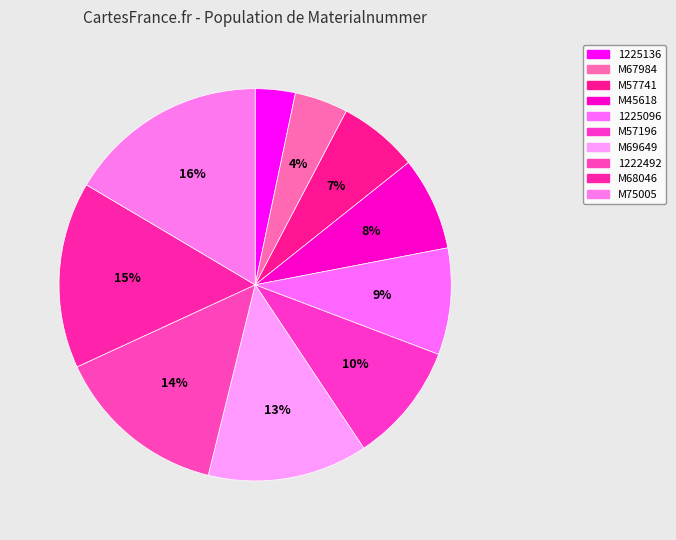

Is it true that 1225096 is 9% of the pie?

True